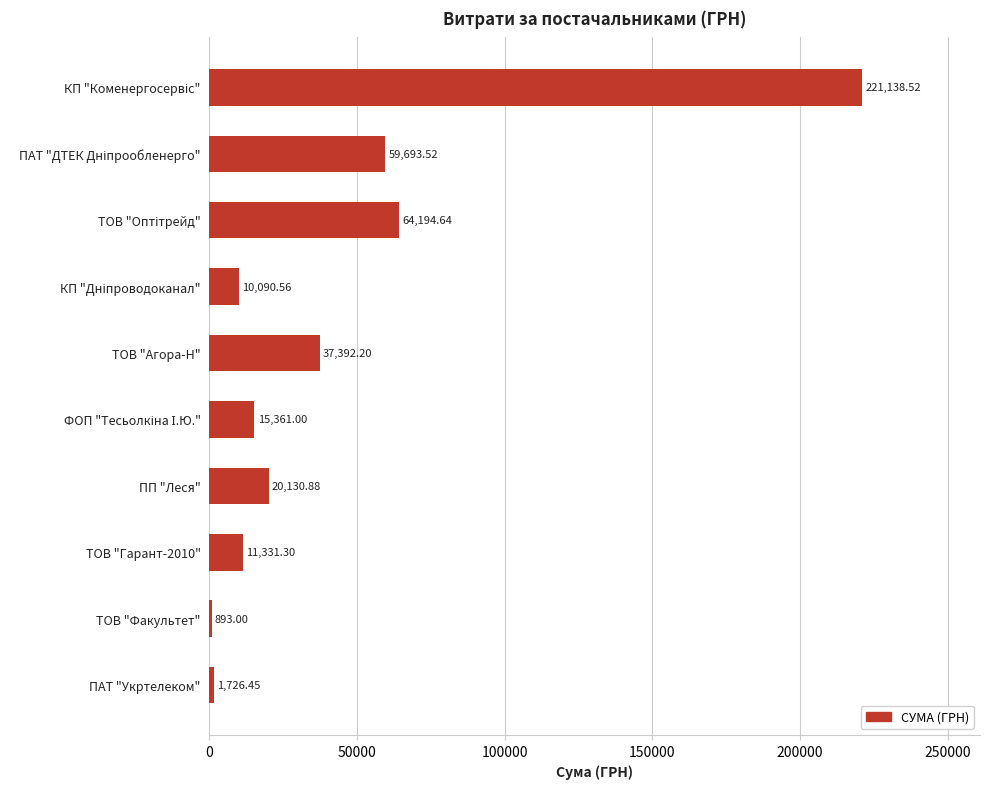

What is the label of the 9th bar from the top?

ТОВ "Факультет"